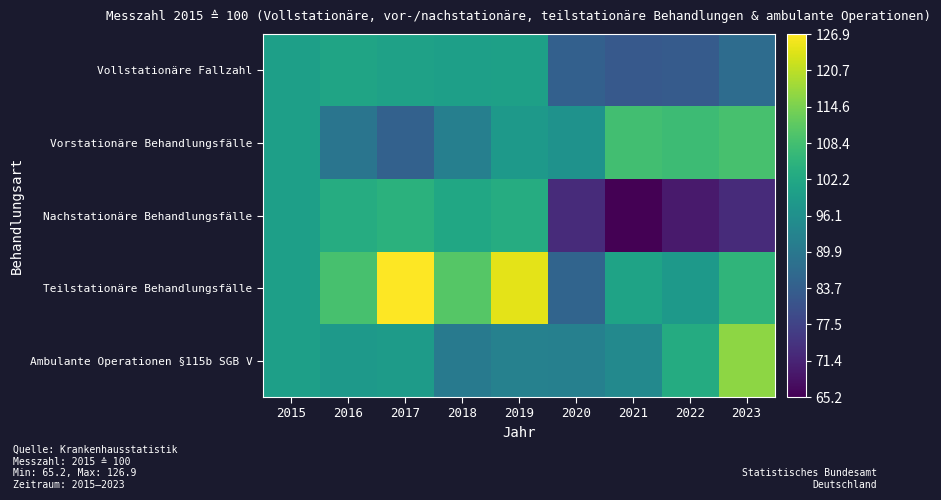

Reading left to right, list all the values displayed in this chart.

Vollstationäre Fallzahl: 2015=100.0	2016=101.3	2017=100.4	2018=100.0	2019=100.2	2020=84.2	2021=82.4	2022=82.8	2023=86.9
Vorstationäre Behandlungsfälle: 2015=100.0	2016=89.3	2017=84.4	2018=91.9	2019=98.4	2020=96.7	2021=108.3	2022=107.5	2023=109.0
Nachstationäre Behandlungsfälle: 2015=100.0	2016=103.4	2017=104.6	2018=102.0	2019=103.3	2020=72.9	2021=65.2	2022=69.6	2023=72.9
Teilstationäre Behandlungsfälle: 2015=100.0	2016=109.0	2017=126.9	2018=110.6	2019=124.4	2020=85.1	2021=100.9	2022=98.4	2023=105.6
Ambulante Operationen §115b SGB V: 2015=100.0	2016=98.7	2017=99.0	2018=90.5	2019=92.3	2020=92.1	2021=94.3	2022=103.1	2023=116.5